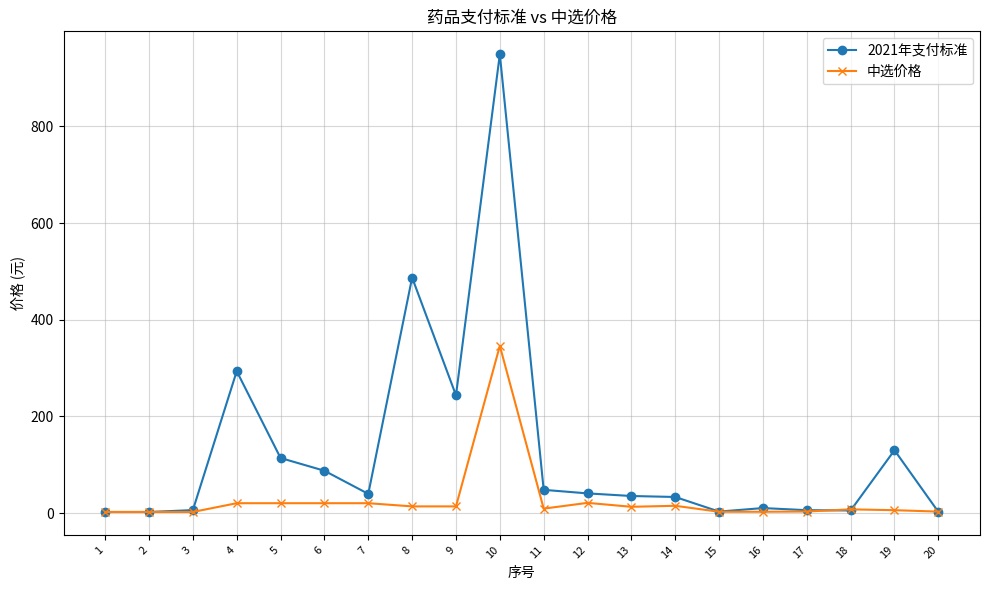

How many data points does each series have?

20